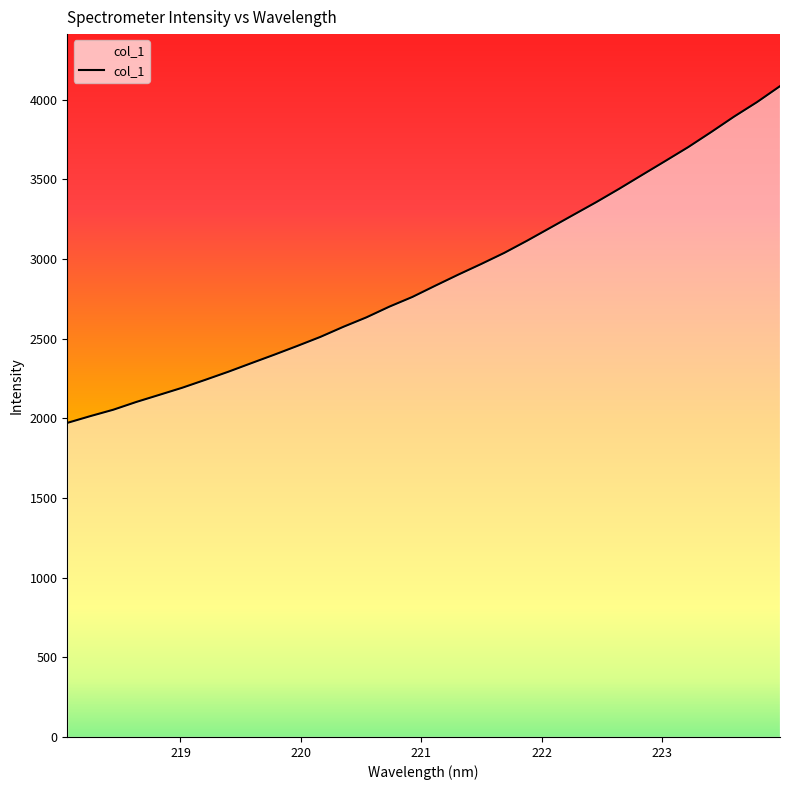

Does the chart have visible grid lines?

No